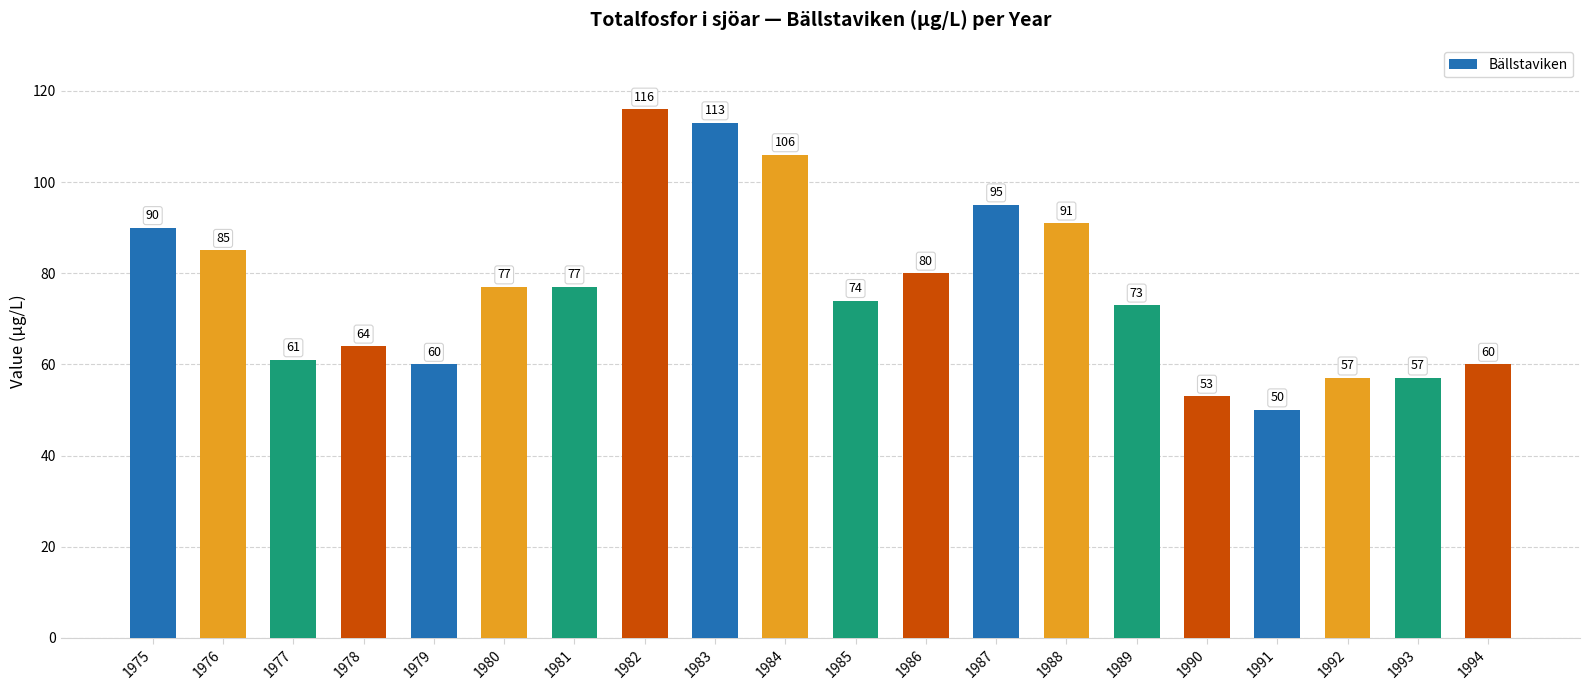

True or false: the data shows 64 at 1978.

True